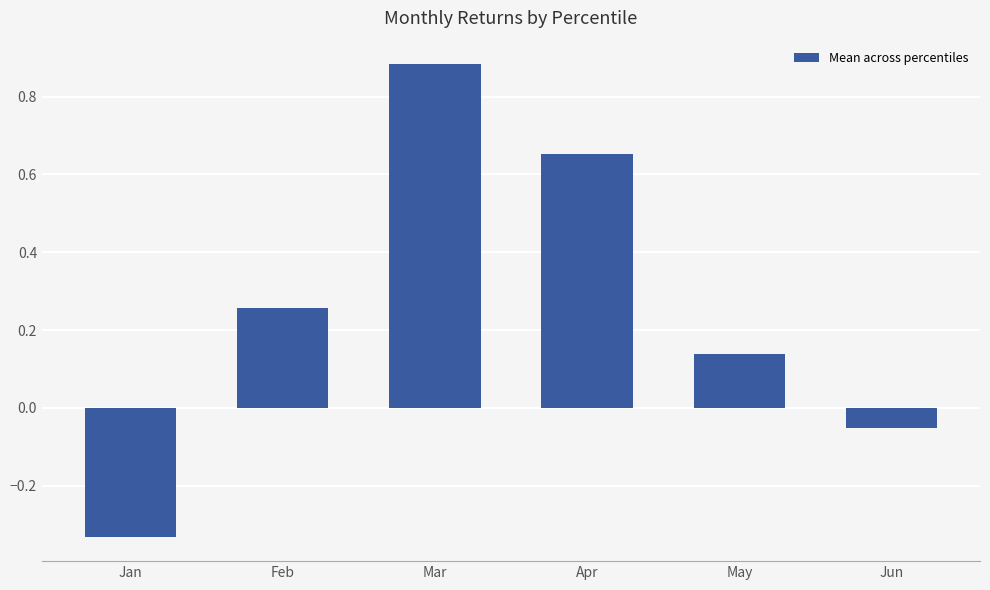

How many data points are less than 0?

2